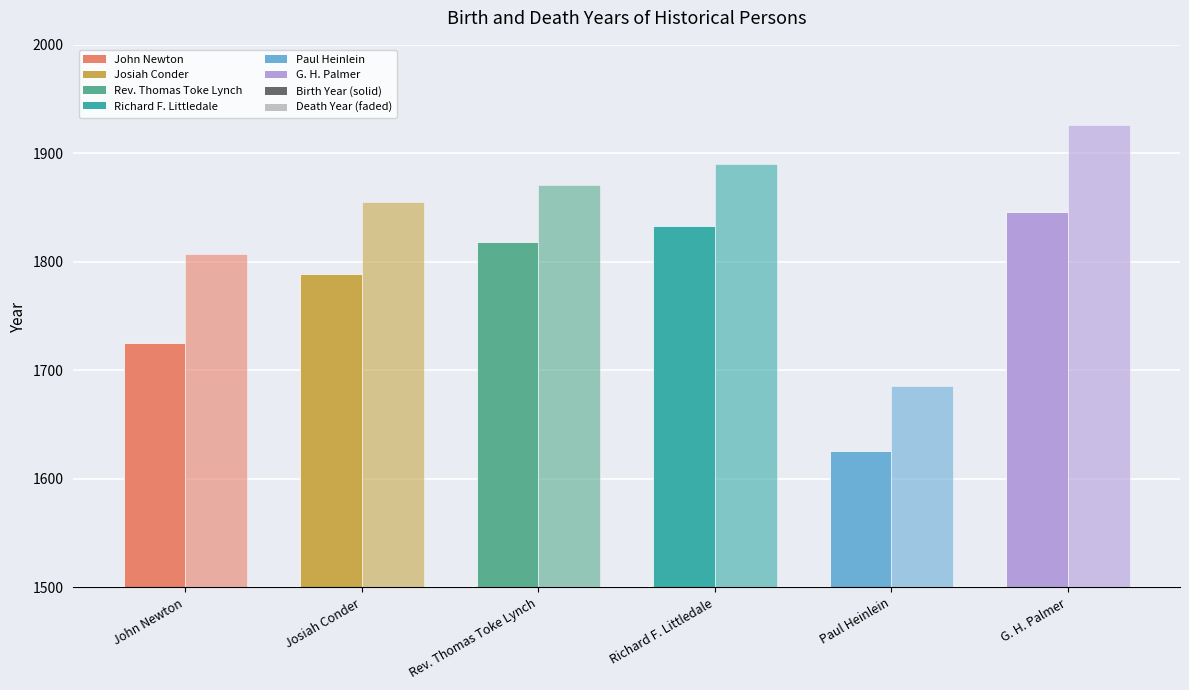

True or false: Death Year has a value of 1144 at Paul Heinlein.

False